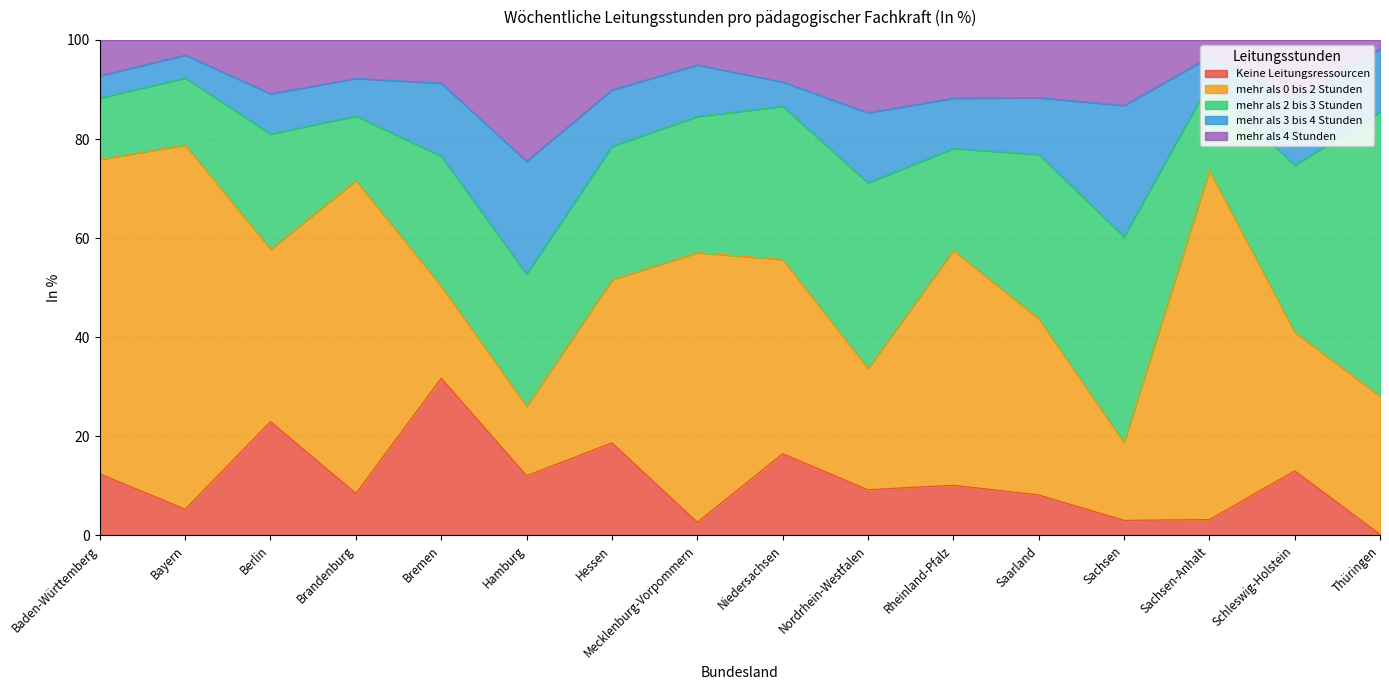

True or false: mehr als 3 bis 4 Stunden has a value of 3.0 at Brandenburg.

False